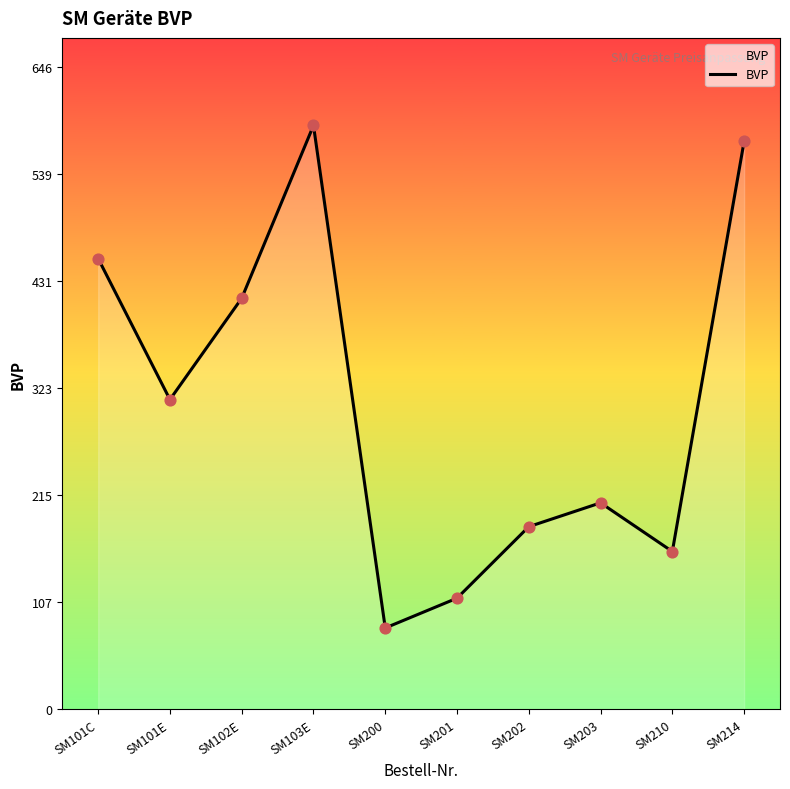

Which has a higher value, SM103E or SM214?

SM103E